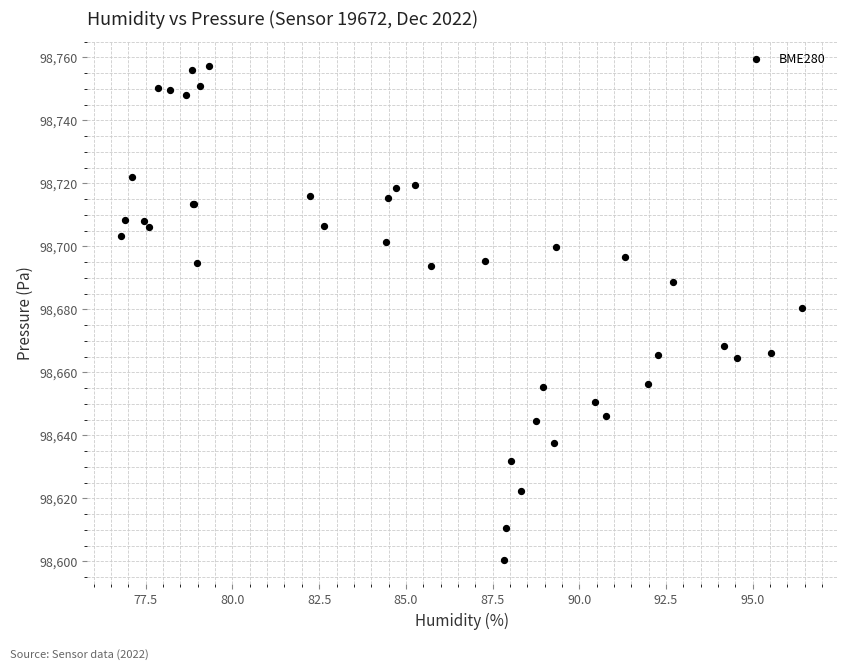

What Y value in the scatter plot is closest to 98678?

98680.3